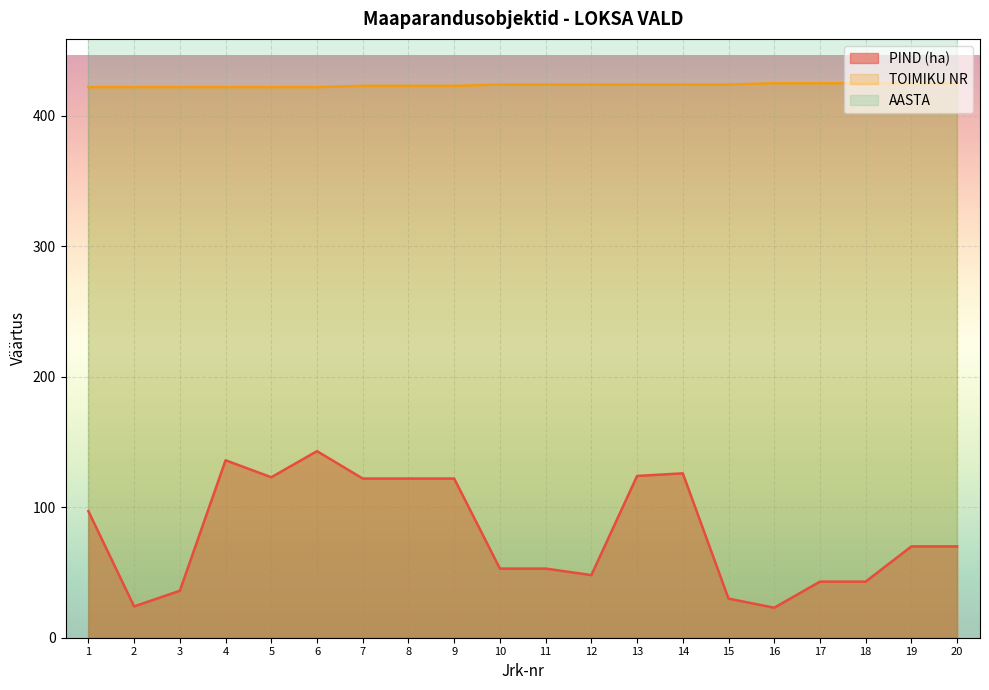

At which category does AASTA reach its first local valley?

10